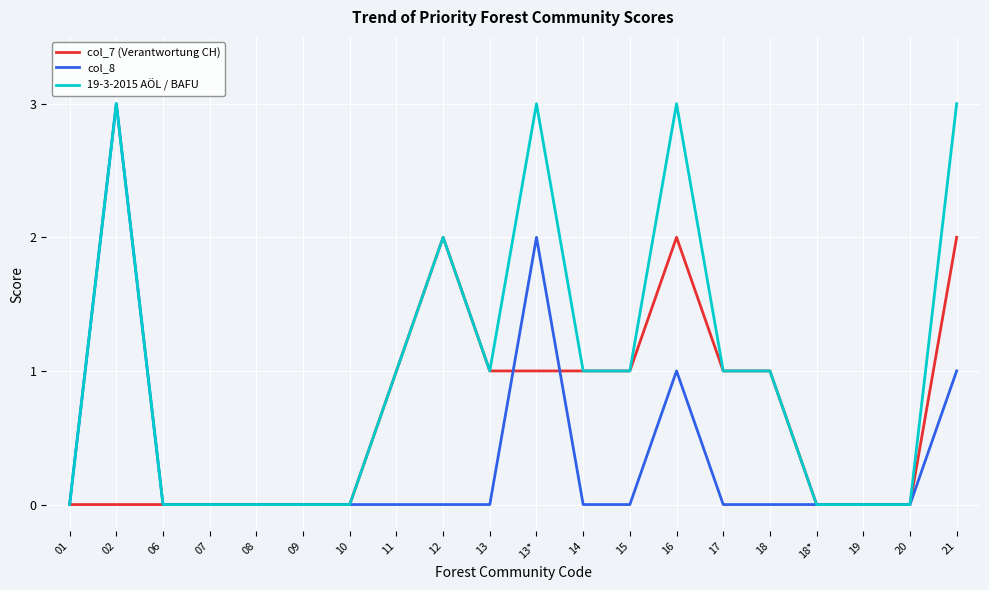

Rank the series by their average value, from highest to lowest.

19-3-2015 AÖL / BAFU, col_7 (Verantwortung CH), col_8